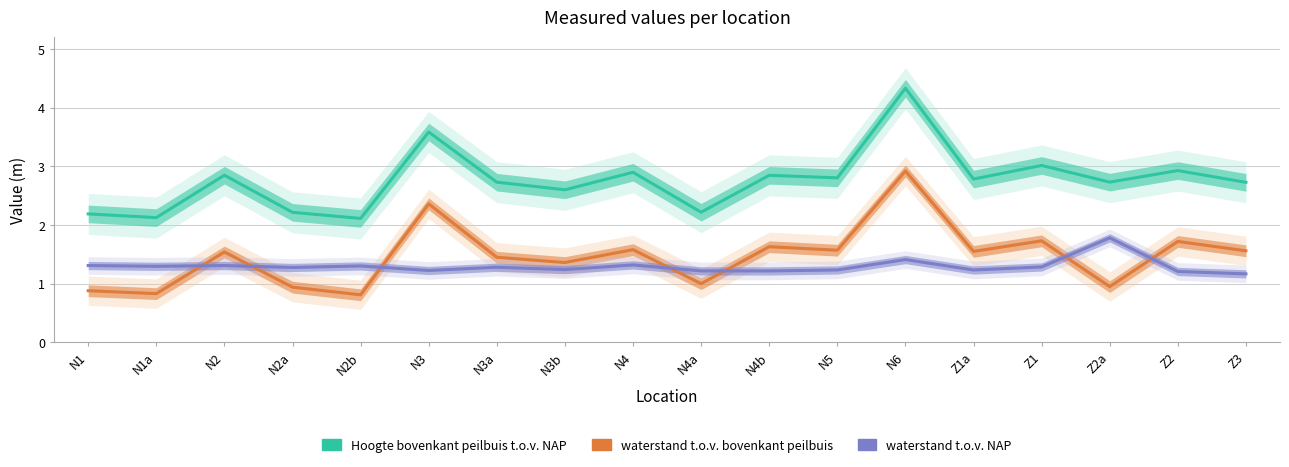

What are all the series names shown in the legend?

Hoogte bovenkant peilbuis t.o.v. NAP, waterstand t.o.v. bovenkant peilbuis, waterstand t.o.v. NAP